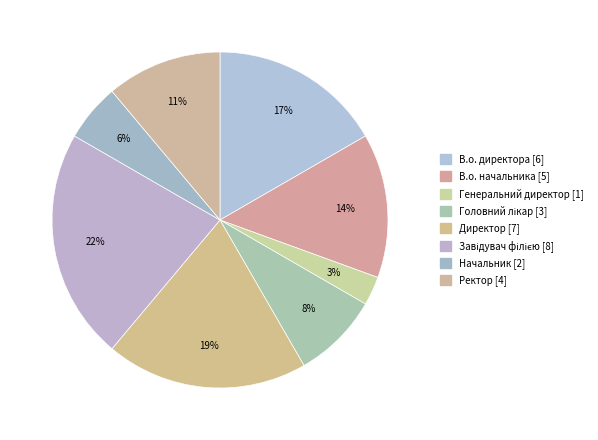

What is the change in value from В.о. директора to Головний лікар?

-3